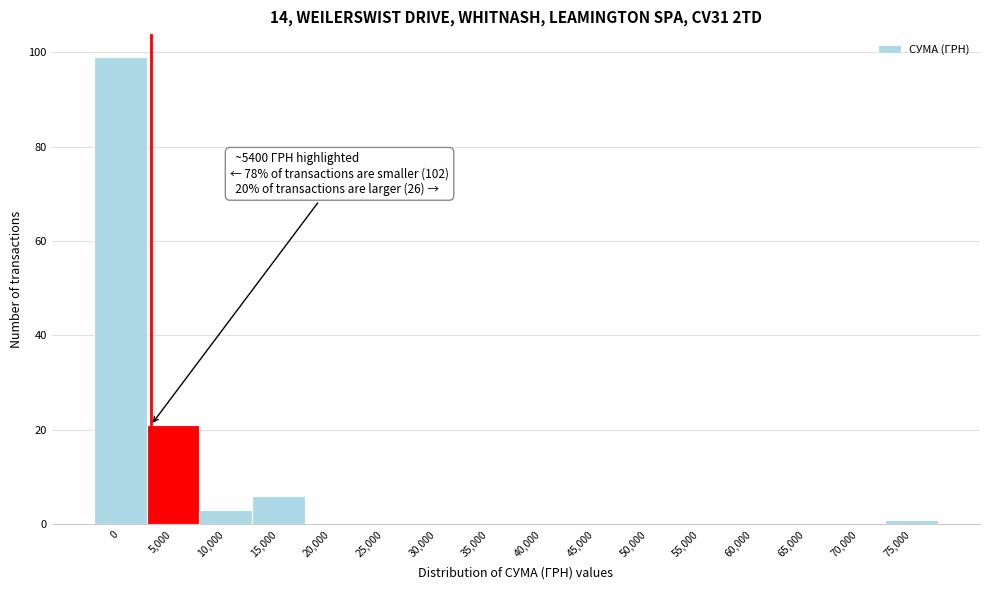

Reading right to left, extract all data points from this chart.

75,000=1	70,000=0	65,000=0	60,000=0	55,000=0	50,000=0	45,000=0	40,000=0	35,000=0	30,000=0	25,000=0	20,000=0	15,000=6	10,000=3	5,000=21	0=99